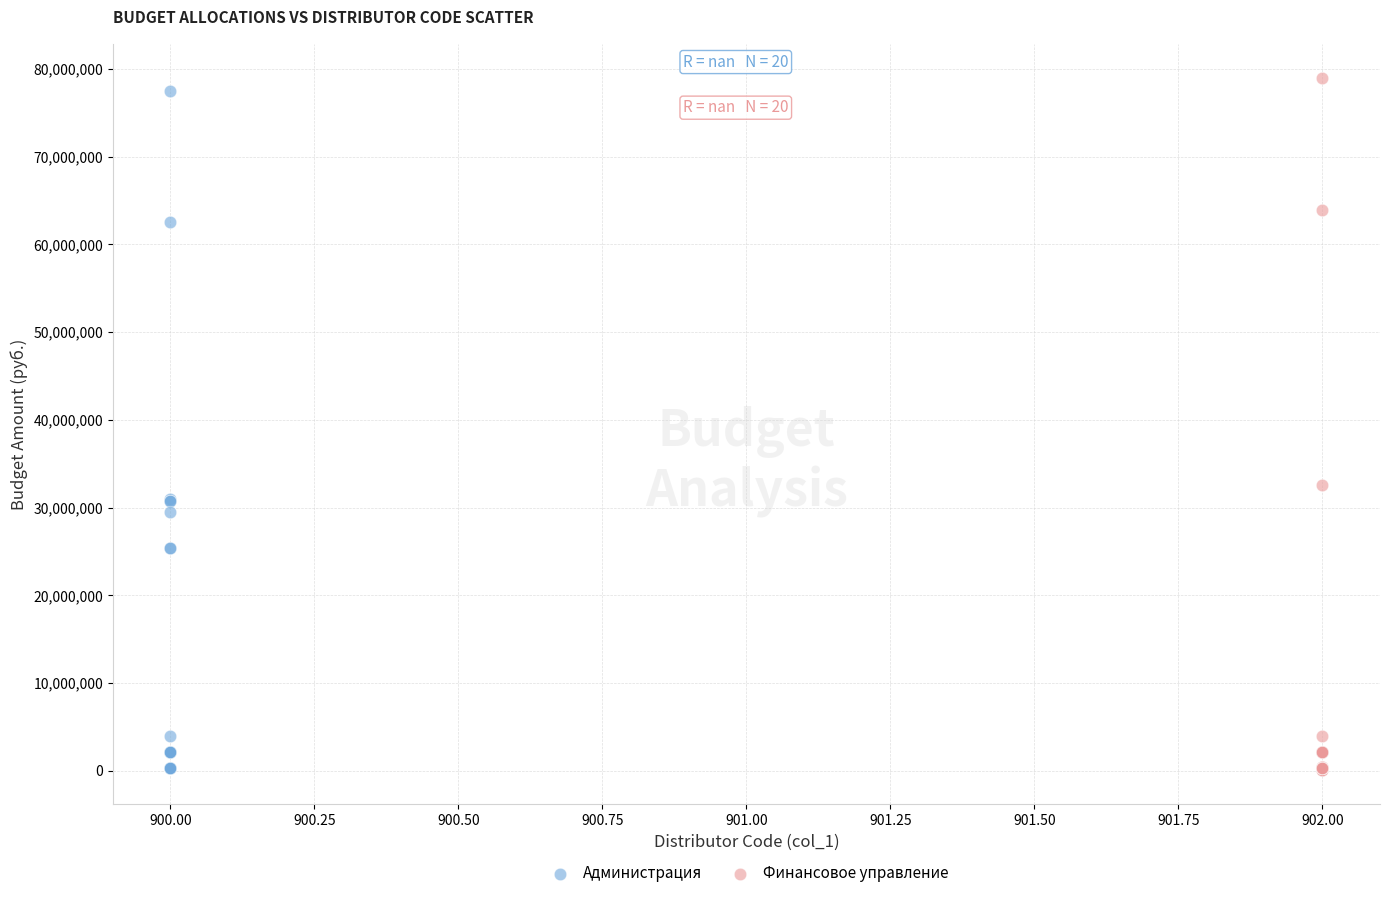

Which series contains the highest Y value?

Финансовое управление